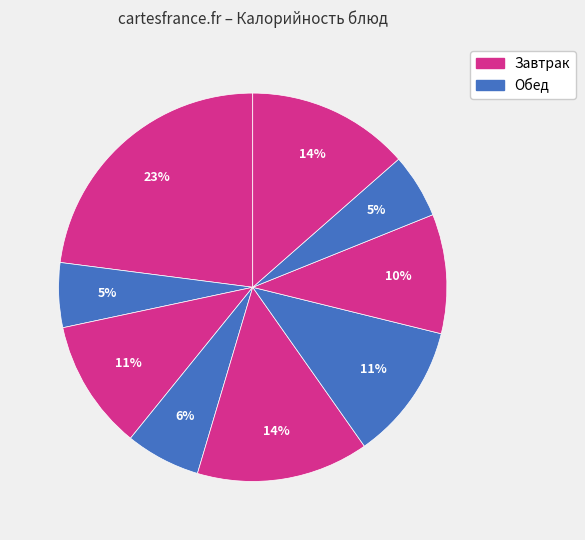

Is there a majority slice in this chart?

No